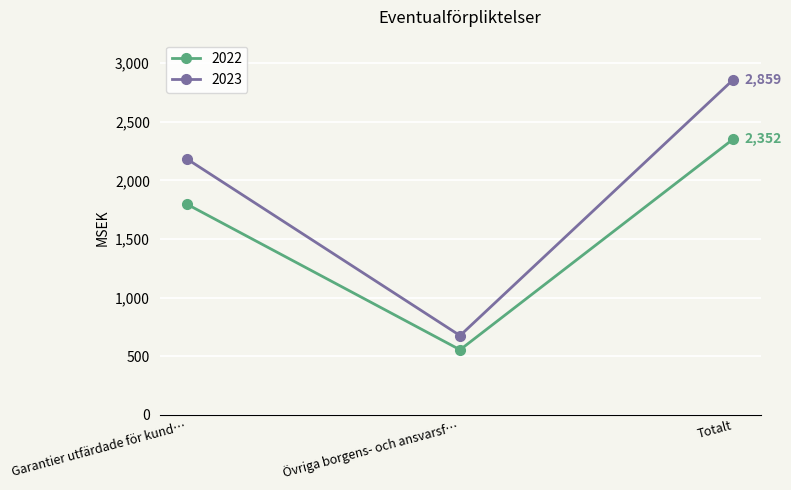

What is the average value of the 2022 series?

1568